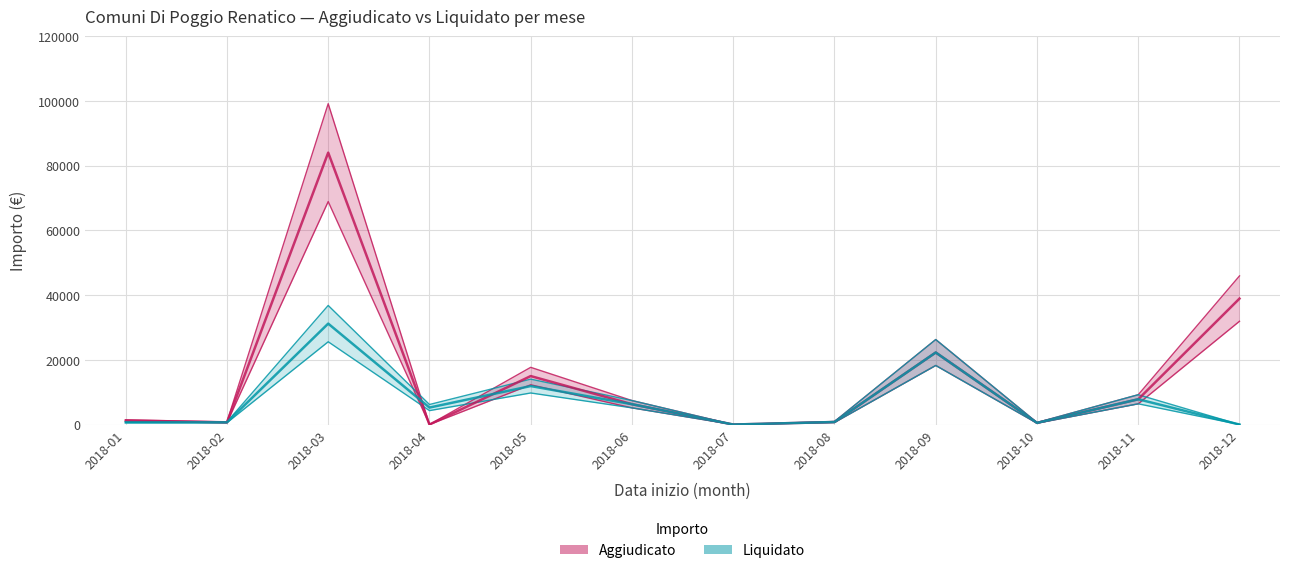

True or false: Aggiudicato has a value of 83992.0 at 2018-03.

True